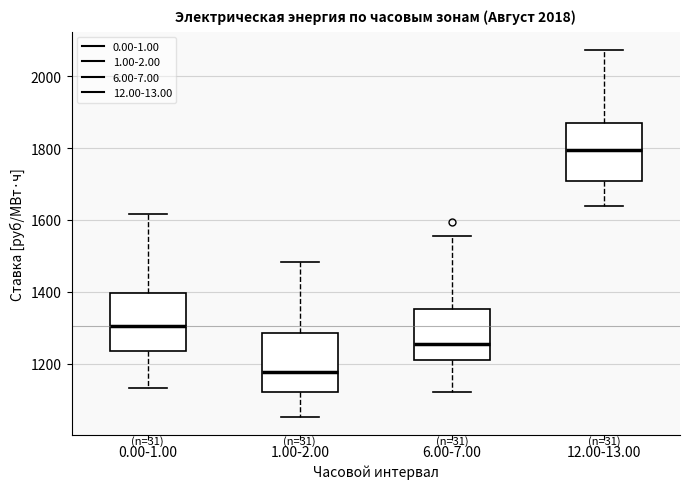

Where does the lower whisker of the box for 12.00-13.00 end on the y-axis? The values are not printed on the chart, so give them approximately, as read against the axis.

1640